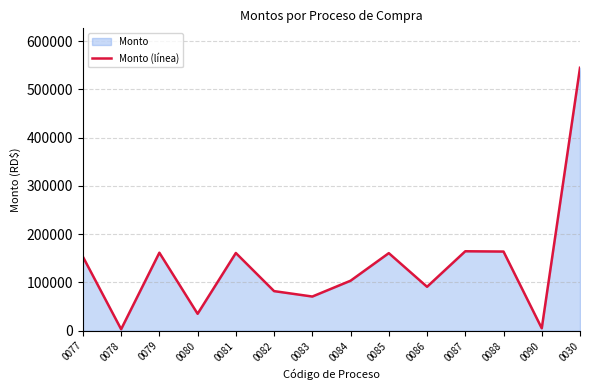

Does the chart have visible grid lines?

Yes